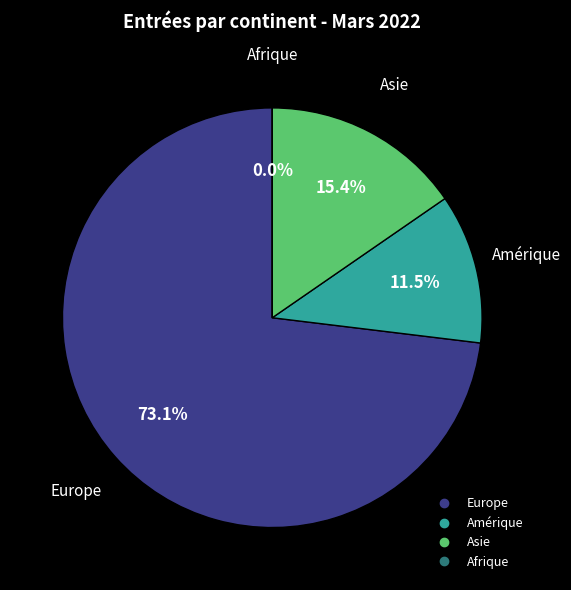

True or false: Asie accounts for 15% of the total.

True